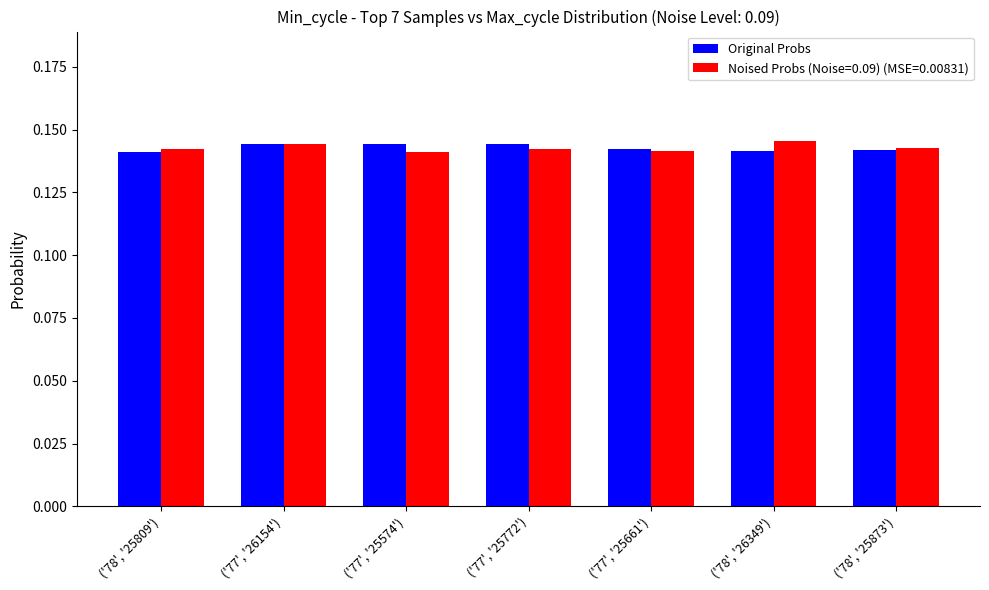

Is it true that Original Probs equals 0.2 at ('77', '26154')?

False